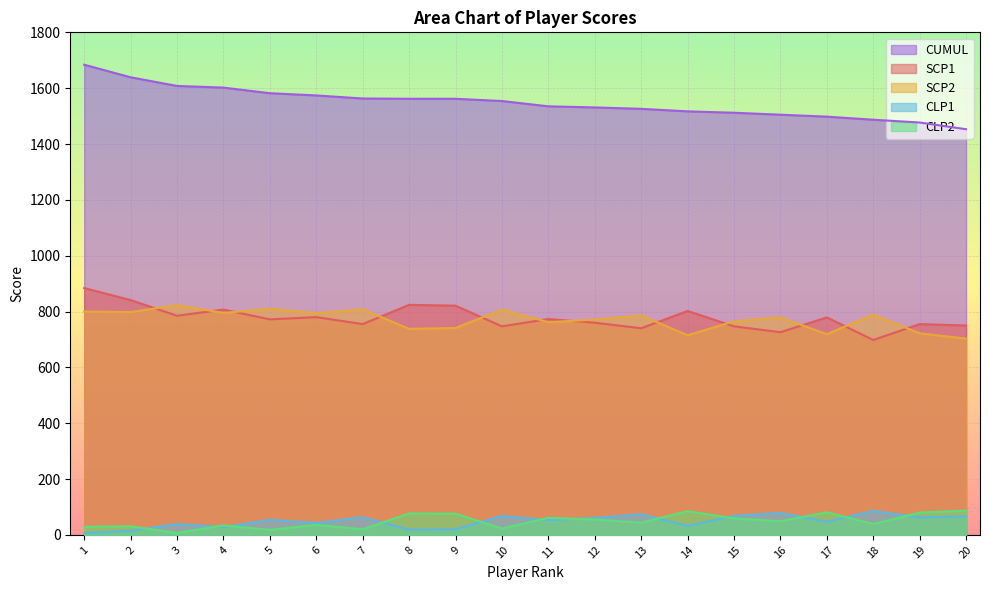

List the series in order of their peak value, highest first.

CUMUL, SCP1, SCP2, CLP2, CLP1